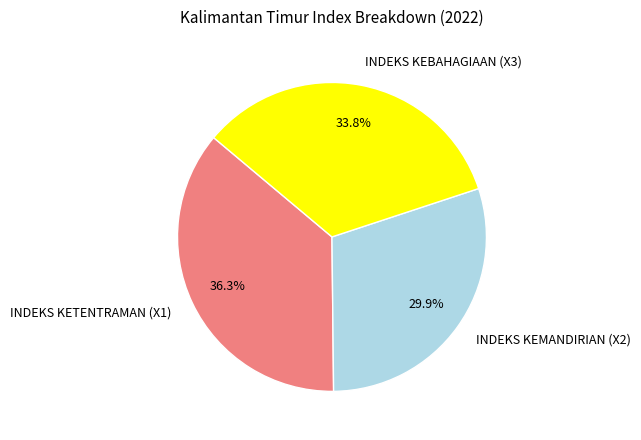

Count the number of slices in the pie.

3